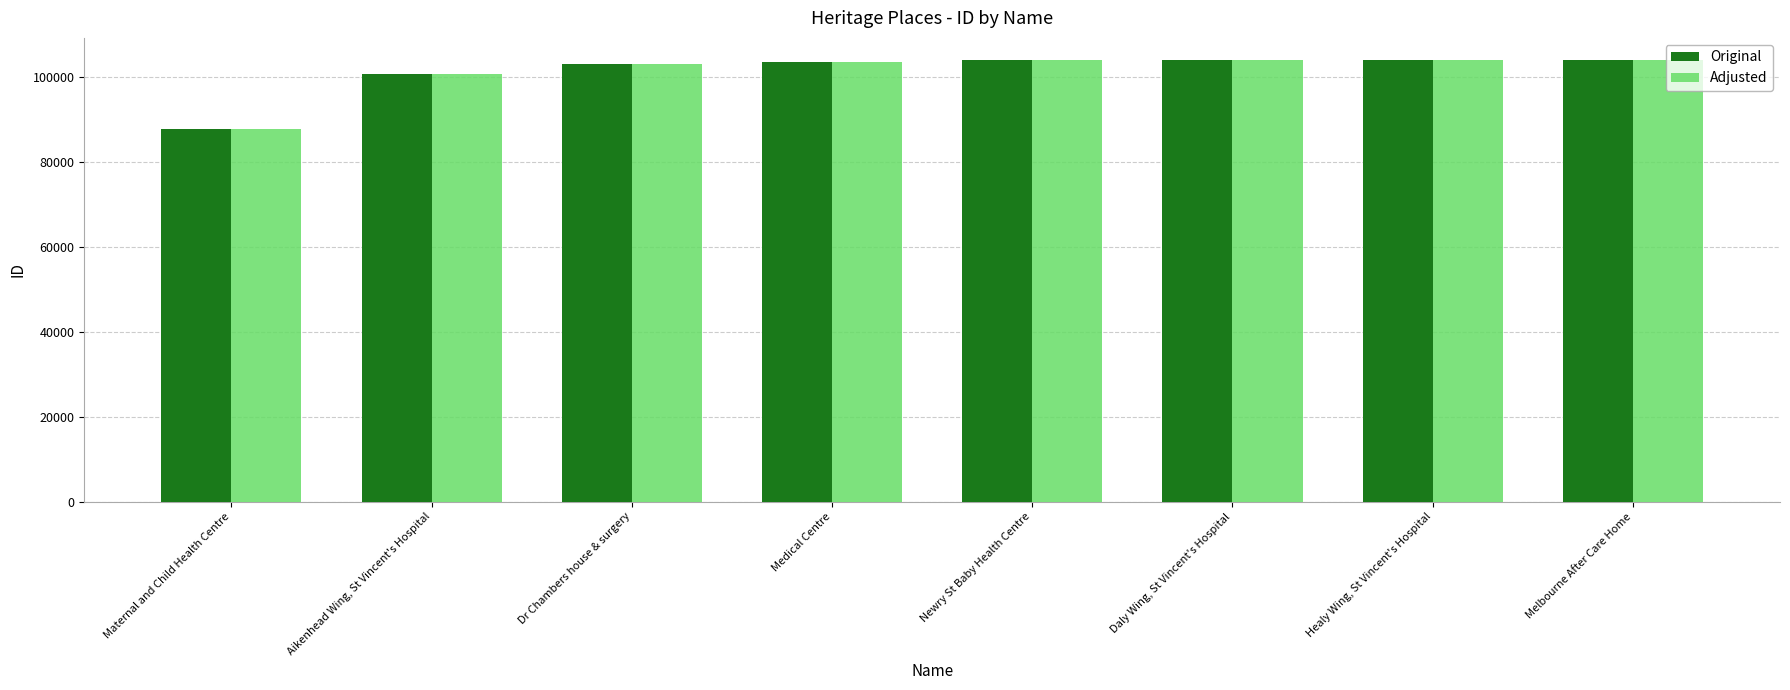

The value of Original at Healy Wing, St Vincent's Hospital is 136600. True or false?

False